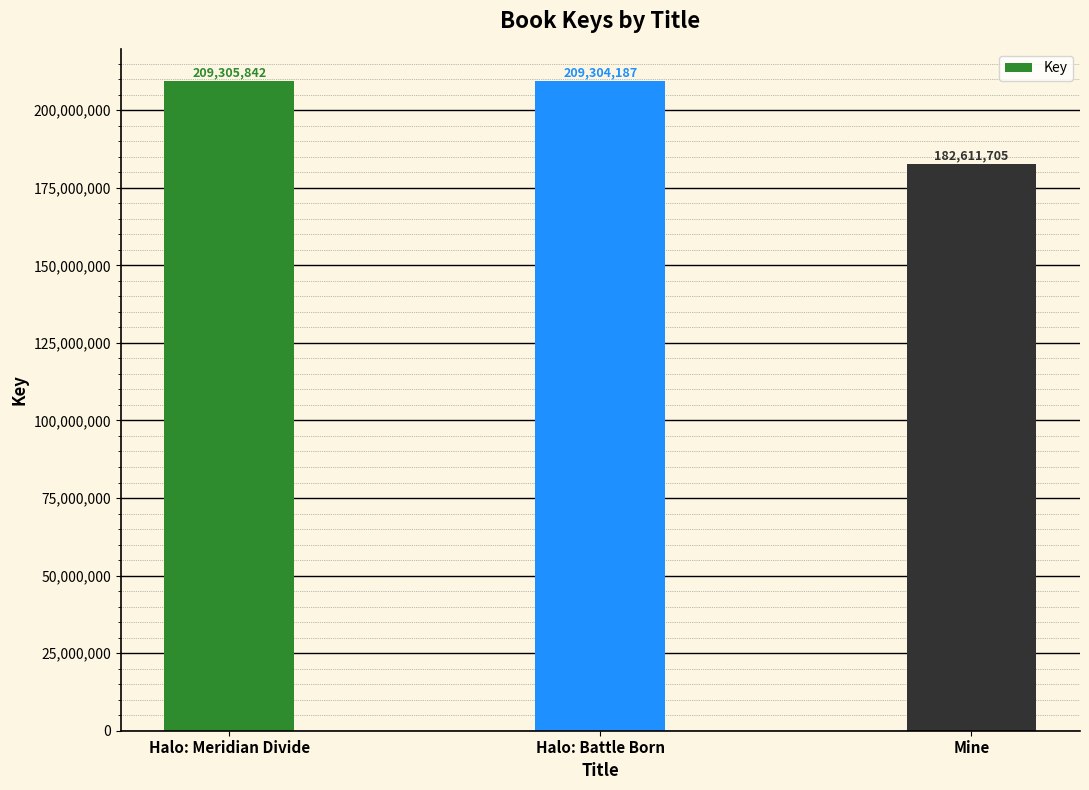

Reading left to right, extract all data points from this chart.

209305842	209304187	182611705